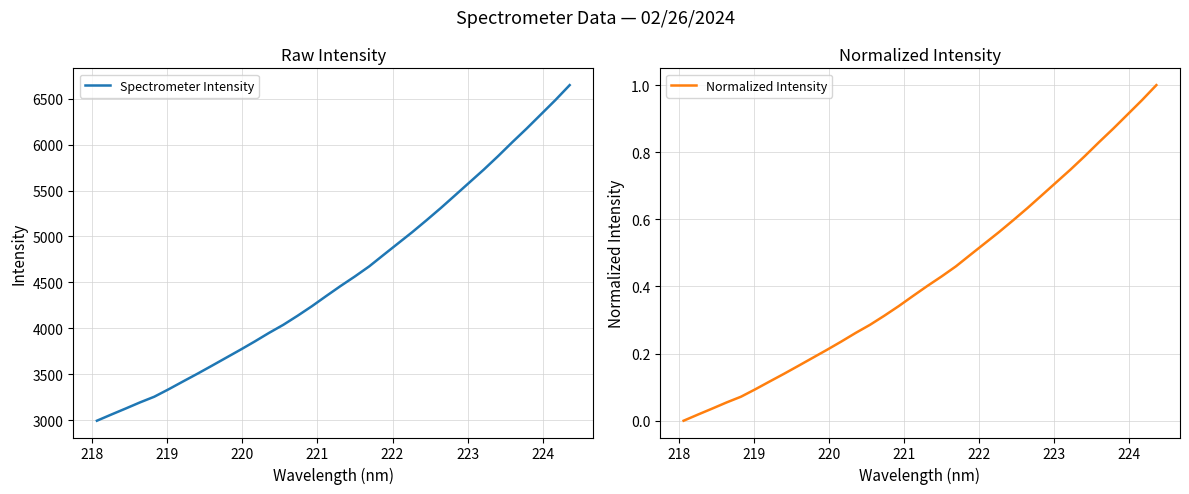

Which series has the largest total across all categories?

Spectrometer Intensity